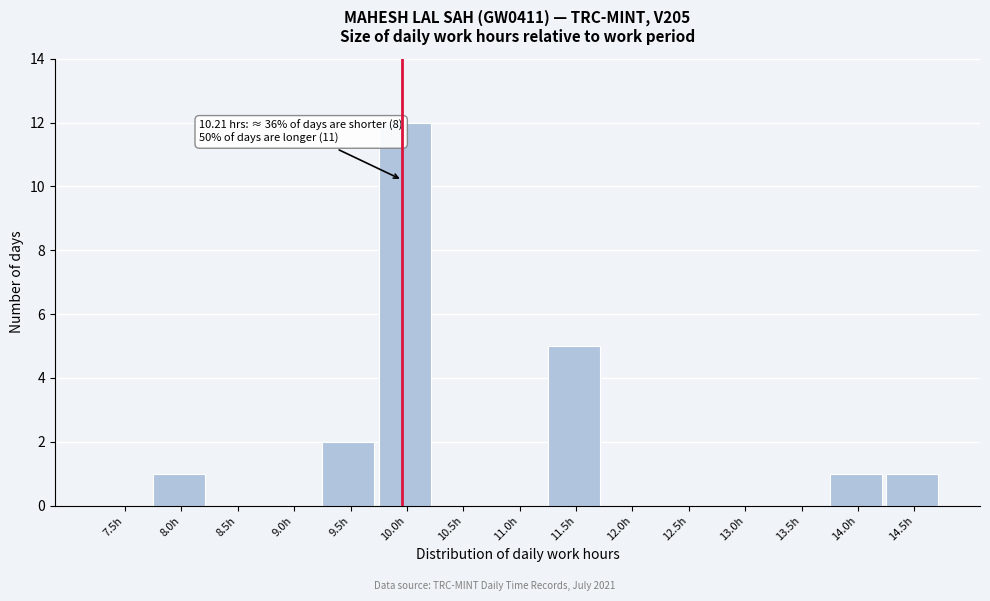

Reading left to right, list all the values displayed in this chart.

7.5h=0	8.0h=1	8.5h=0	9.0h=0	9.5h=2	10.0h=12	10.5h=0	11.0h=0	11.5h=5	12.0h=0	12.5h=0	13.0h=0	13.5h=0	14.0h=1	14.5h=1